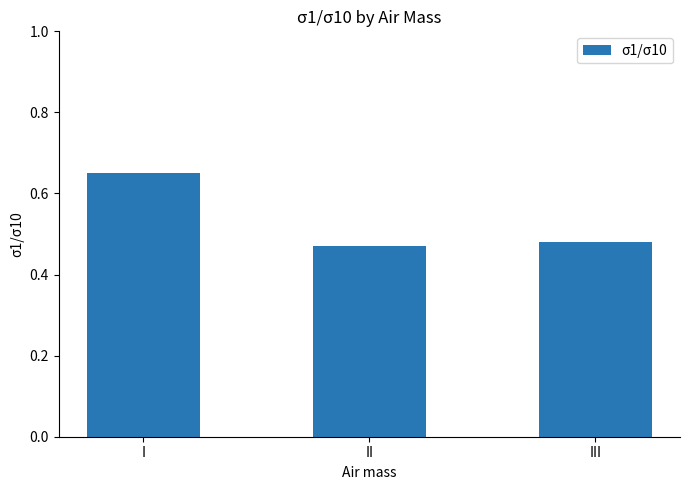

Rank the categories by value from highest to lowest.

I, III, II